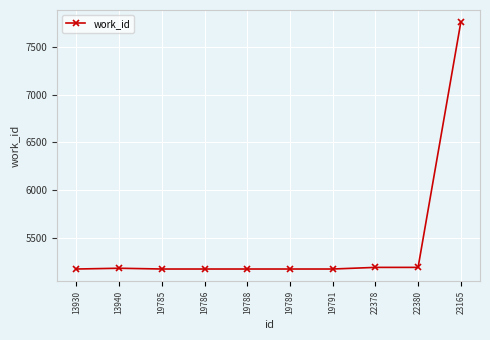

What is the sum of the values at 19788 and 19791?

10350